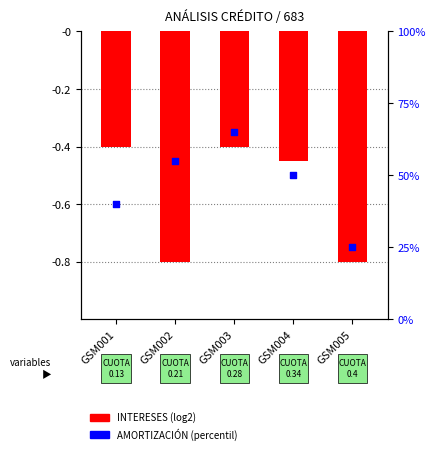

Which series reaches the maximum Y coordinate?

AMORTIZACIÓN